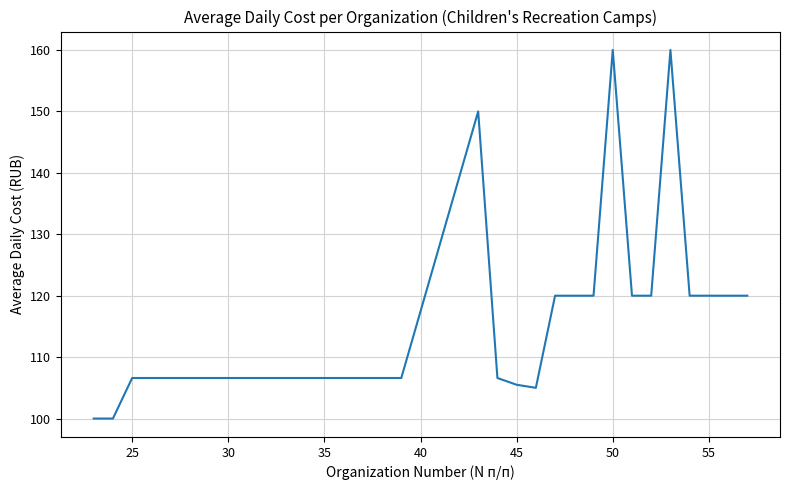

What is the greatest value displayed?

160.0